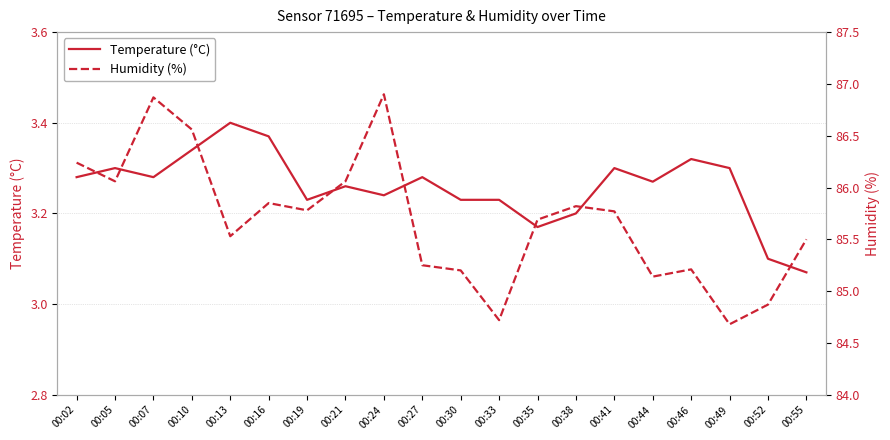

What value does the Humidity (%) series have at 00:52?

84.9